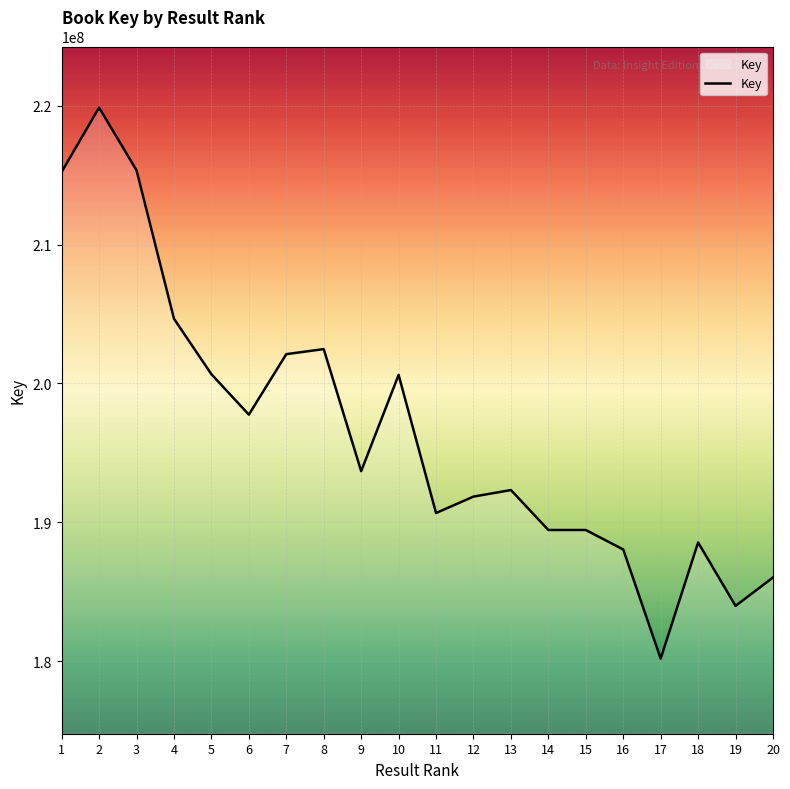

Where is the first local minimum?

6